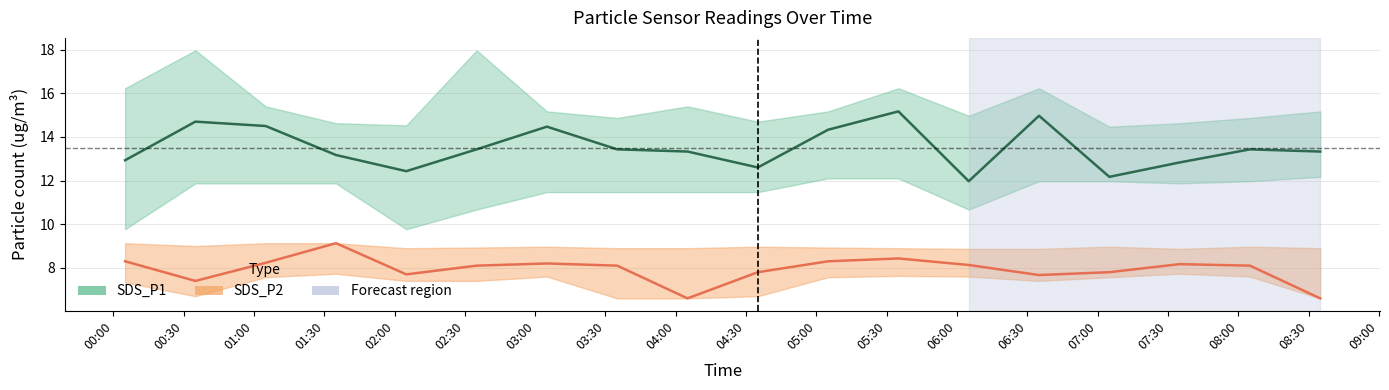

True or false: SDS_P2 and SDS_P1 cross at least once.

False